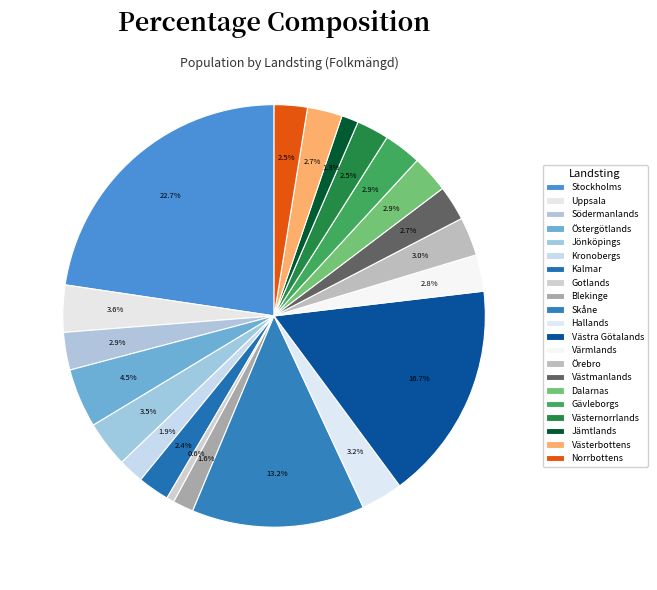

Count the number of slices in the pie.

21